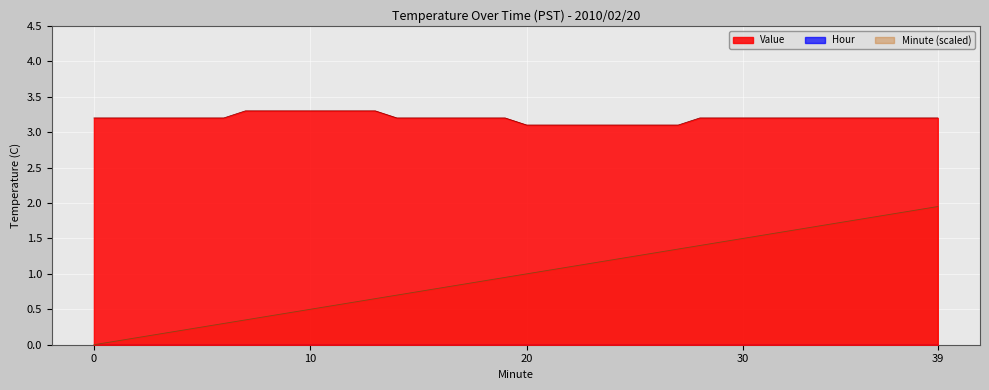

Which series has the widest spread of values?

Minute (scaled)